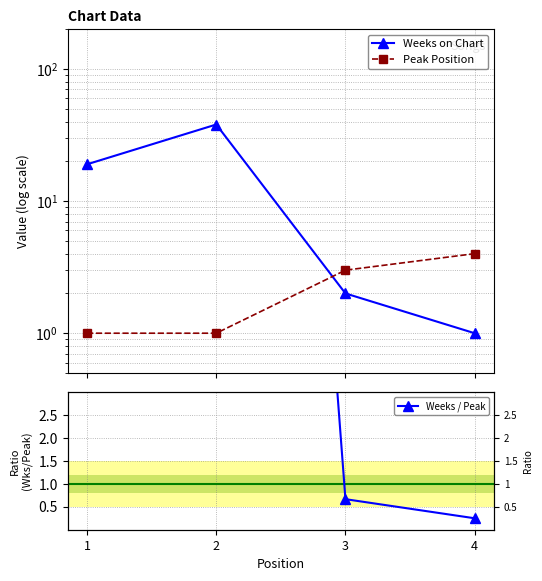

What is the minimum value shown in the chart?

0.2